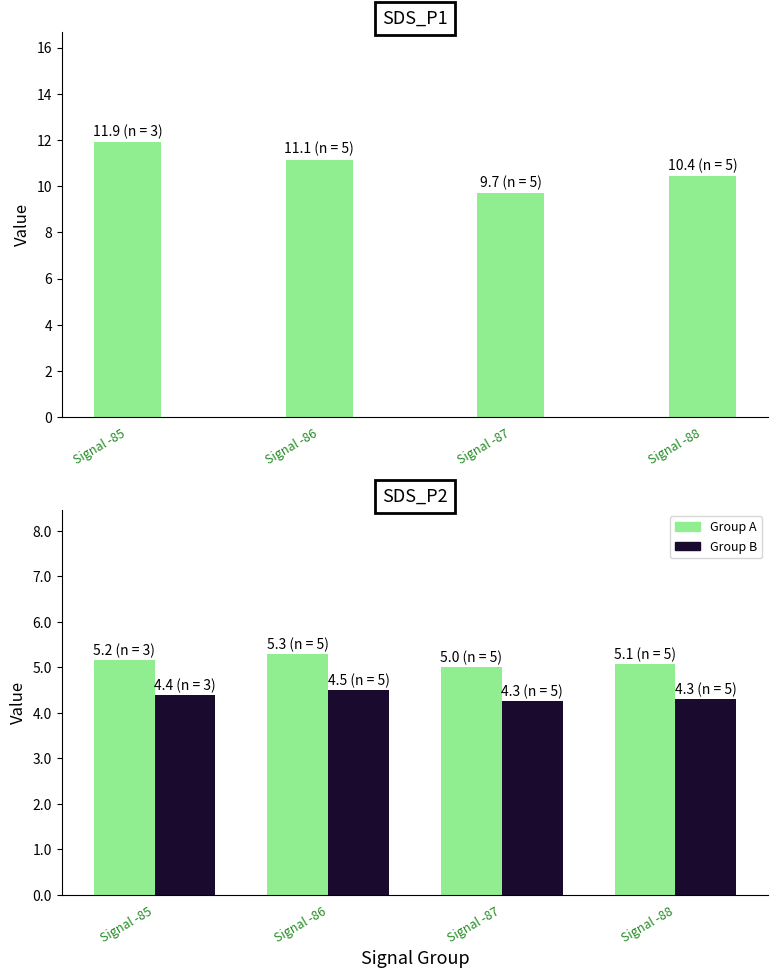

Is it true that SDS_P2 (Group A) equals 2.0 at Signal -86?

False